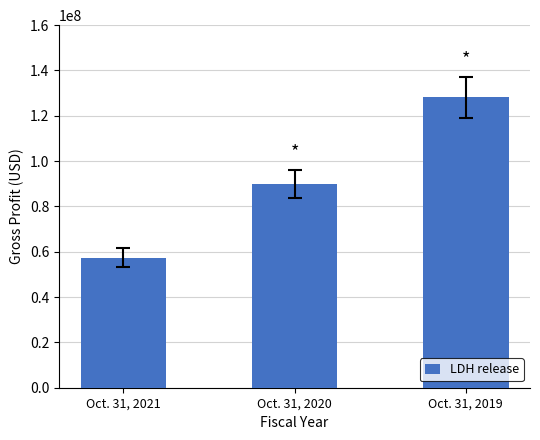

What is the greatest value displayed?

128082000